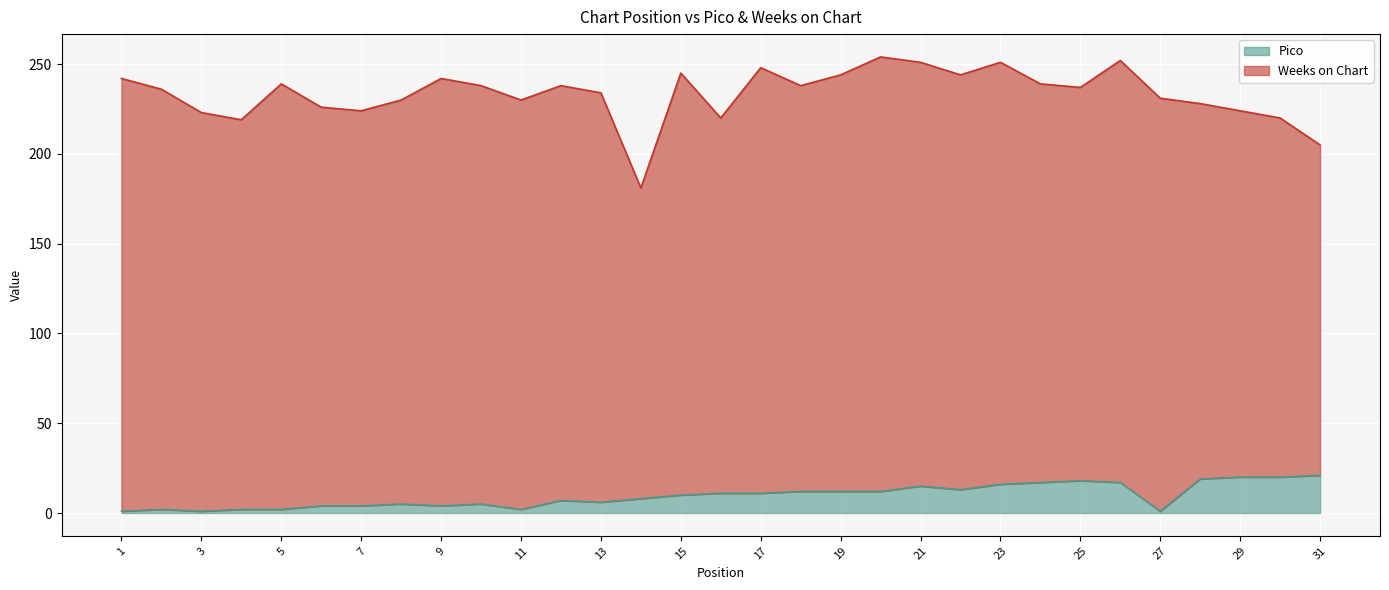

Reading left to right, what are all the values shown in this chart?

1=1	2=2	3=1	4=2	5=2	6=4	7=4	8=5	9=4	10=5	11=2	12=7	13=6	14=8	15=10	16=11	17=11	18=12	19=12	20=12	21=15	22=13	23=16	24=17	25=18	26=17	27=1	28=19	29=20	30=20	31=21